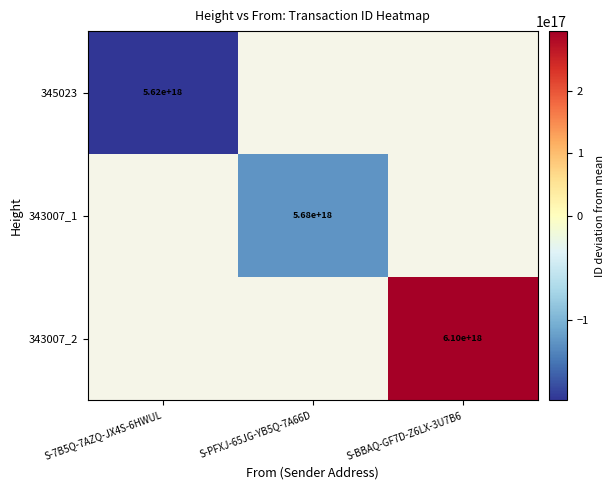

The value of 343007_2 at S-BBAQ-GF7D-Z6LX-3U7B6 is 6100000000000000000. True or false?

True